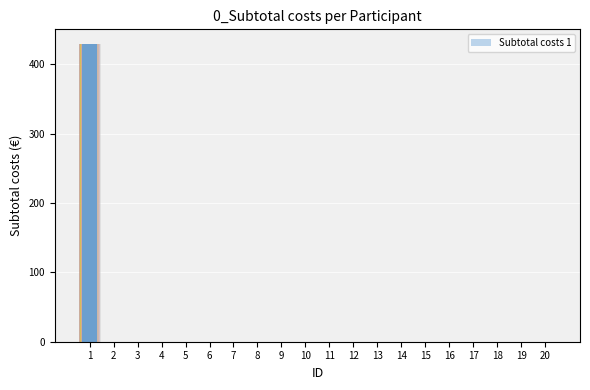

Is the value of Subtotal costs at 17 greater than the value of Subtotal costs 1 at 4?

No